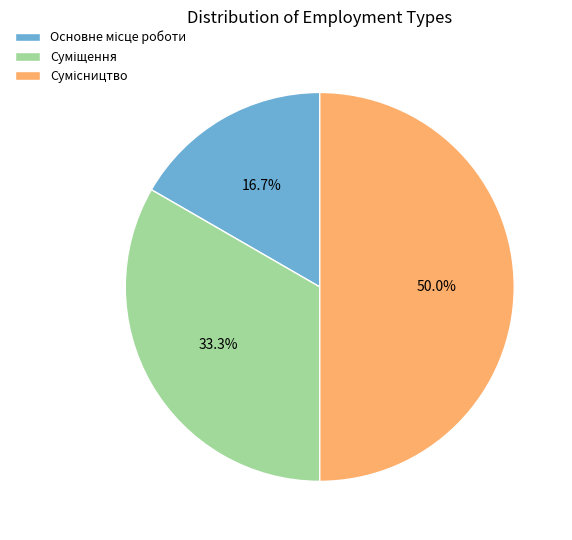

Does any single category account for the majority?

No